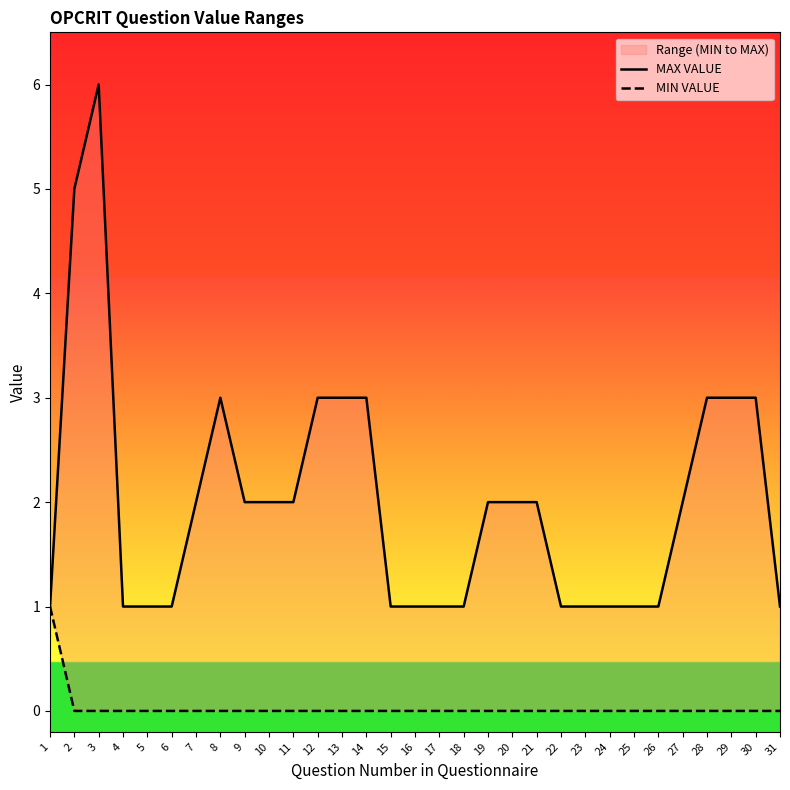

Where is the first local maximum for MAX VALUE?

3